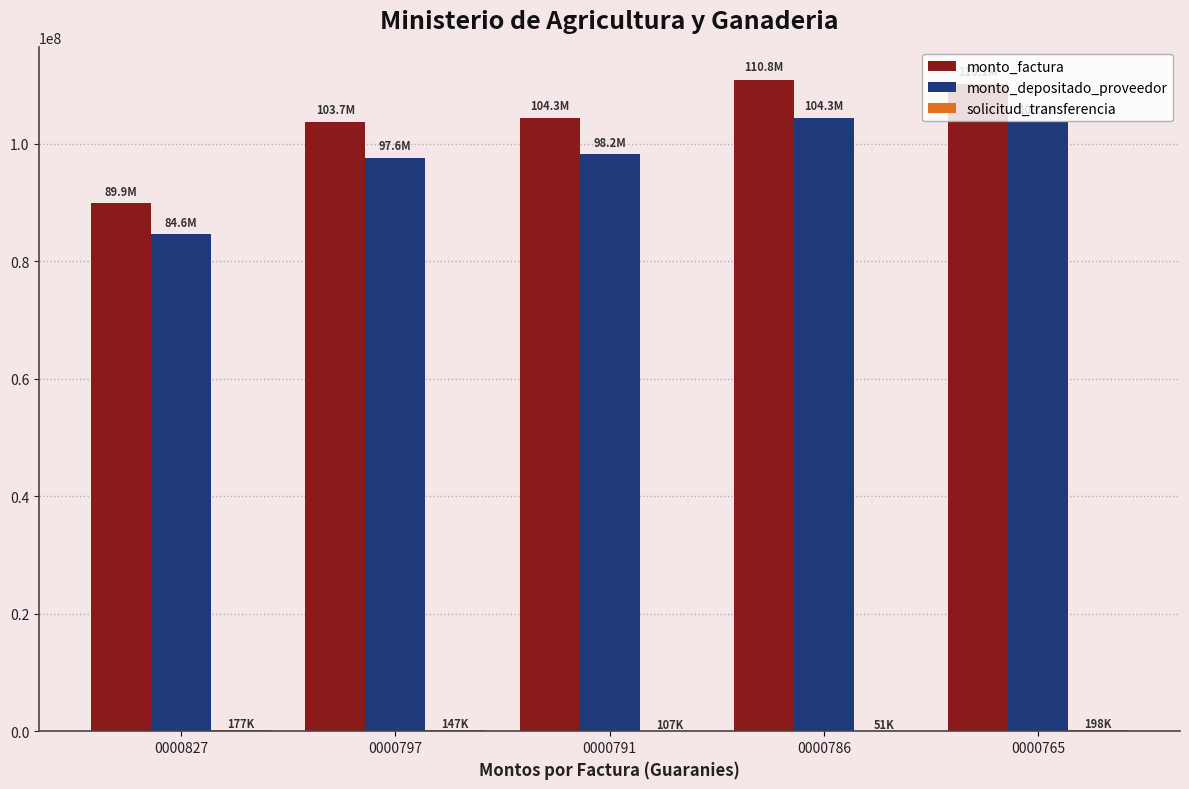

What is the difference between the monto_factura values at 0000827 and 0000786?

20953624